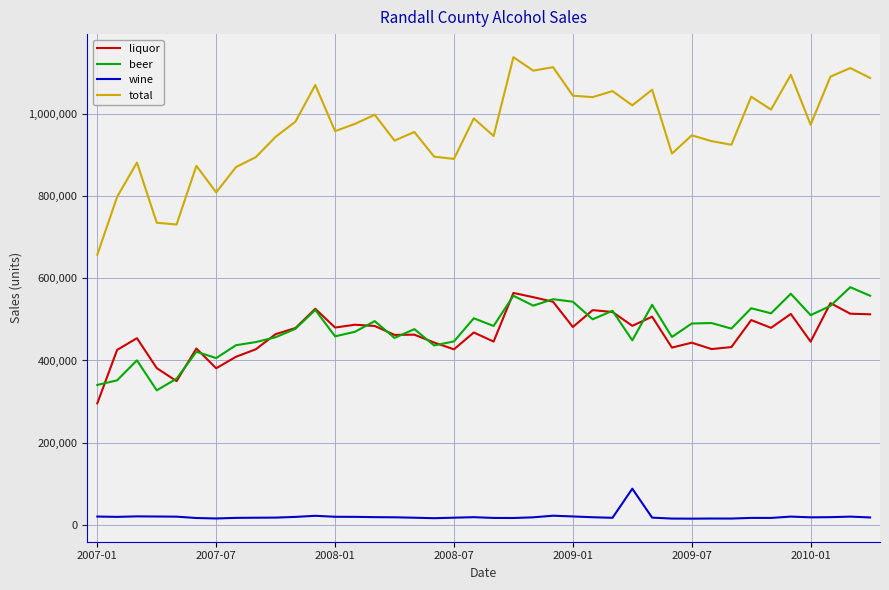

How many series are shown in this chart?

4